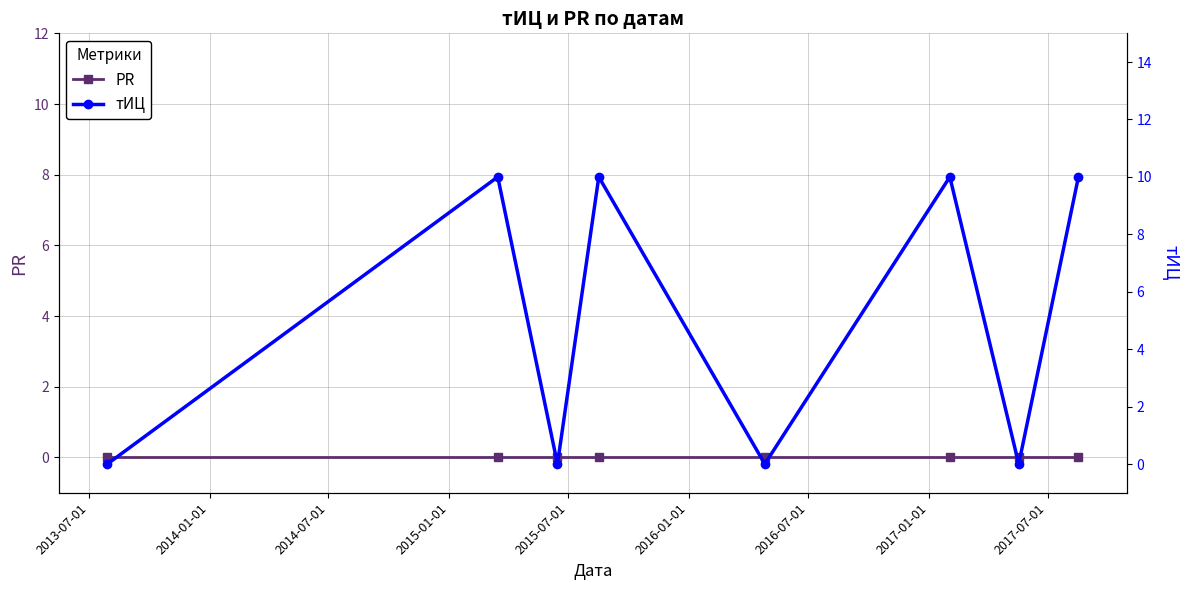

Which series has the widest spread of values?

тИЦ